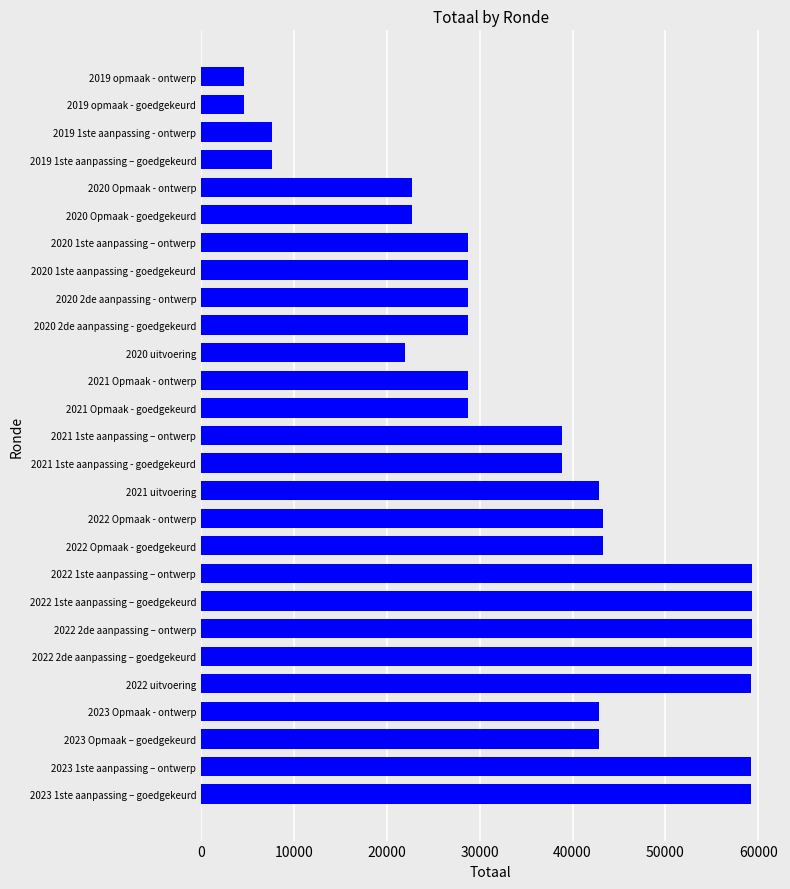

What is the difference between the values at 2022 Opmaak - goedgekeurd and 2023 1ste aanpassing – ontwerp?

15918